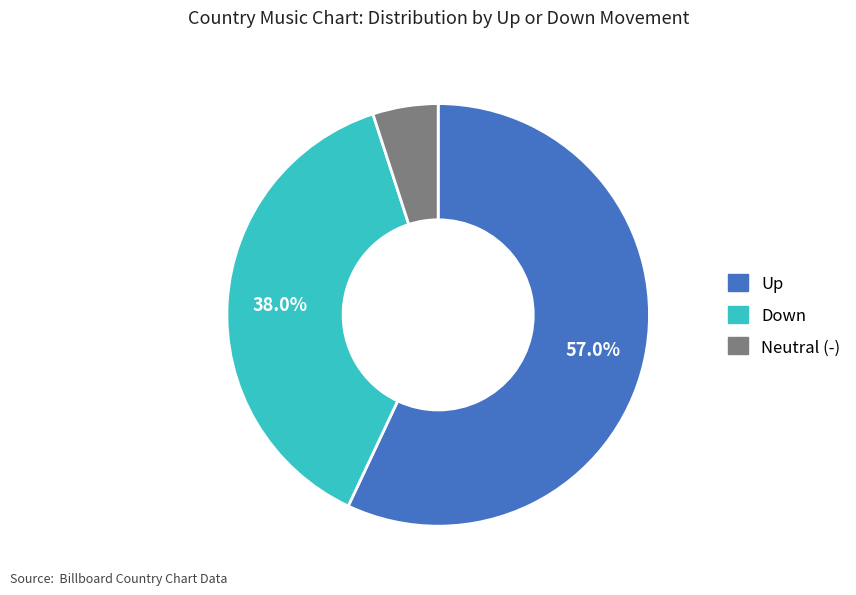

Is there any slice that represents more than half of the pie?

Yes